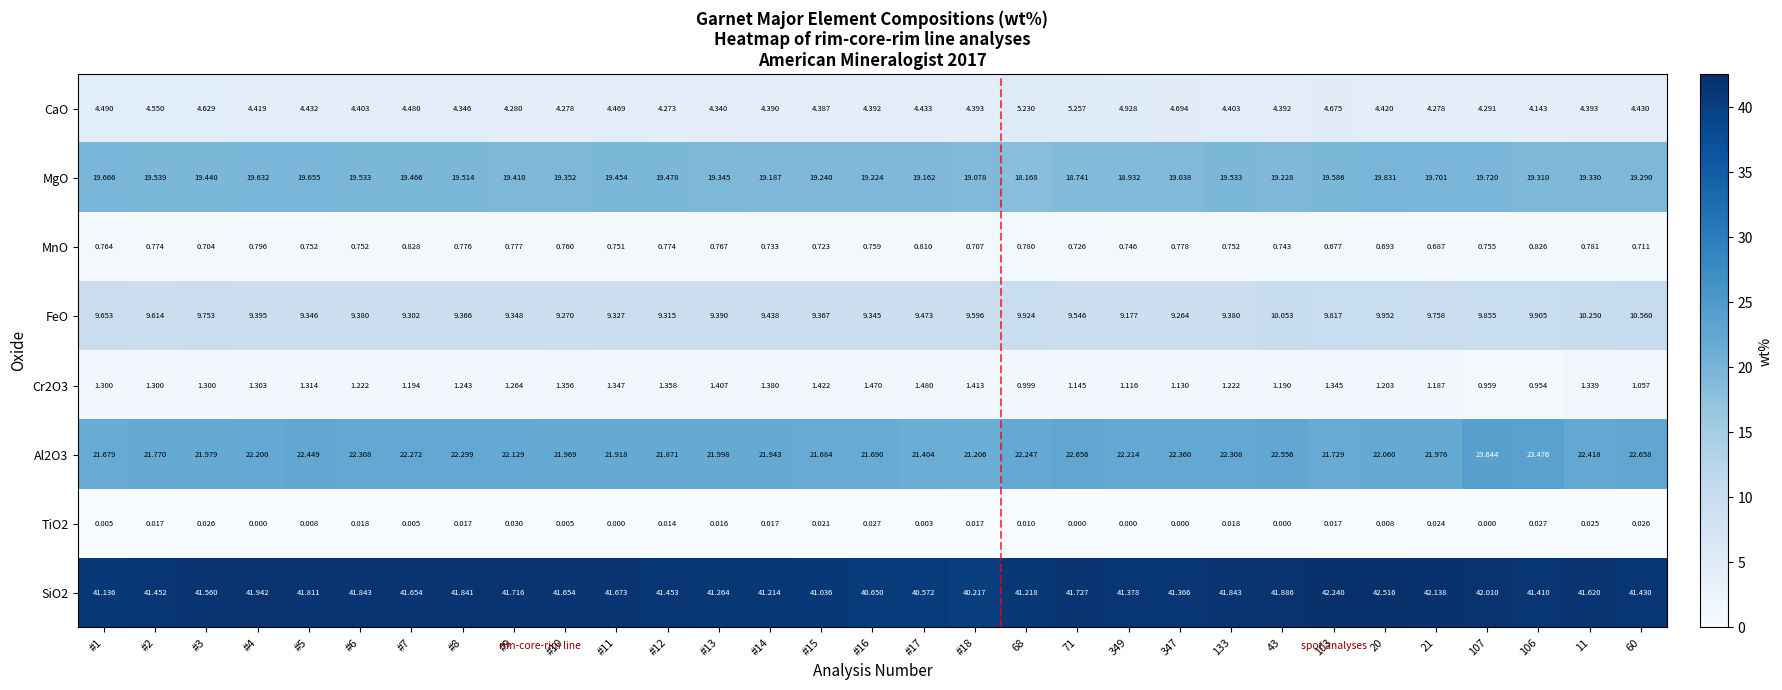

Is the value of FeO at #1 greater than the value of MnO at 20?

Yes